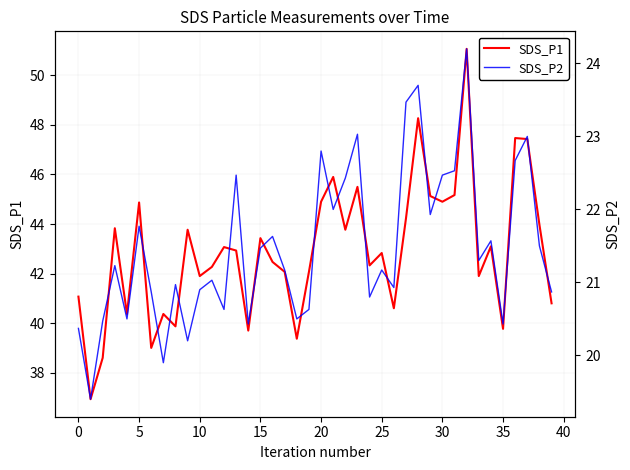

The value of SDS_P2 at 11 is 13.3. True or false?

False